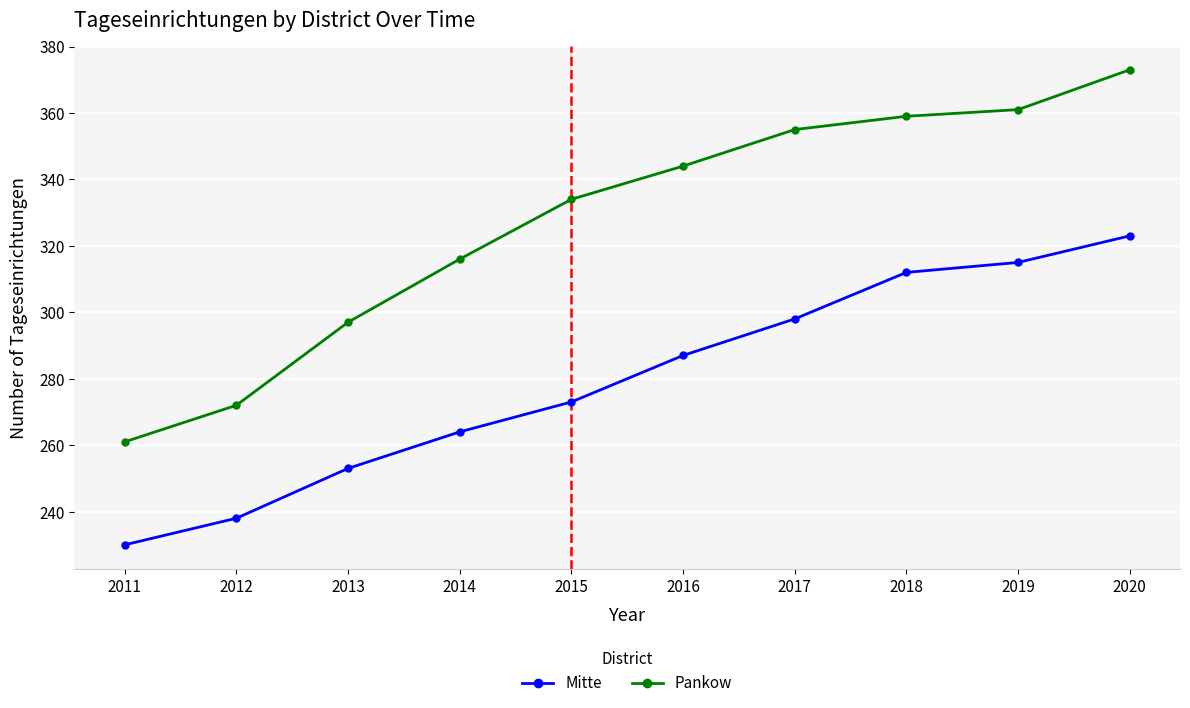

How many distinct data groups are displayed?

2